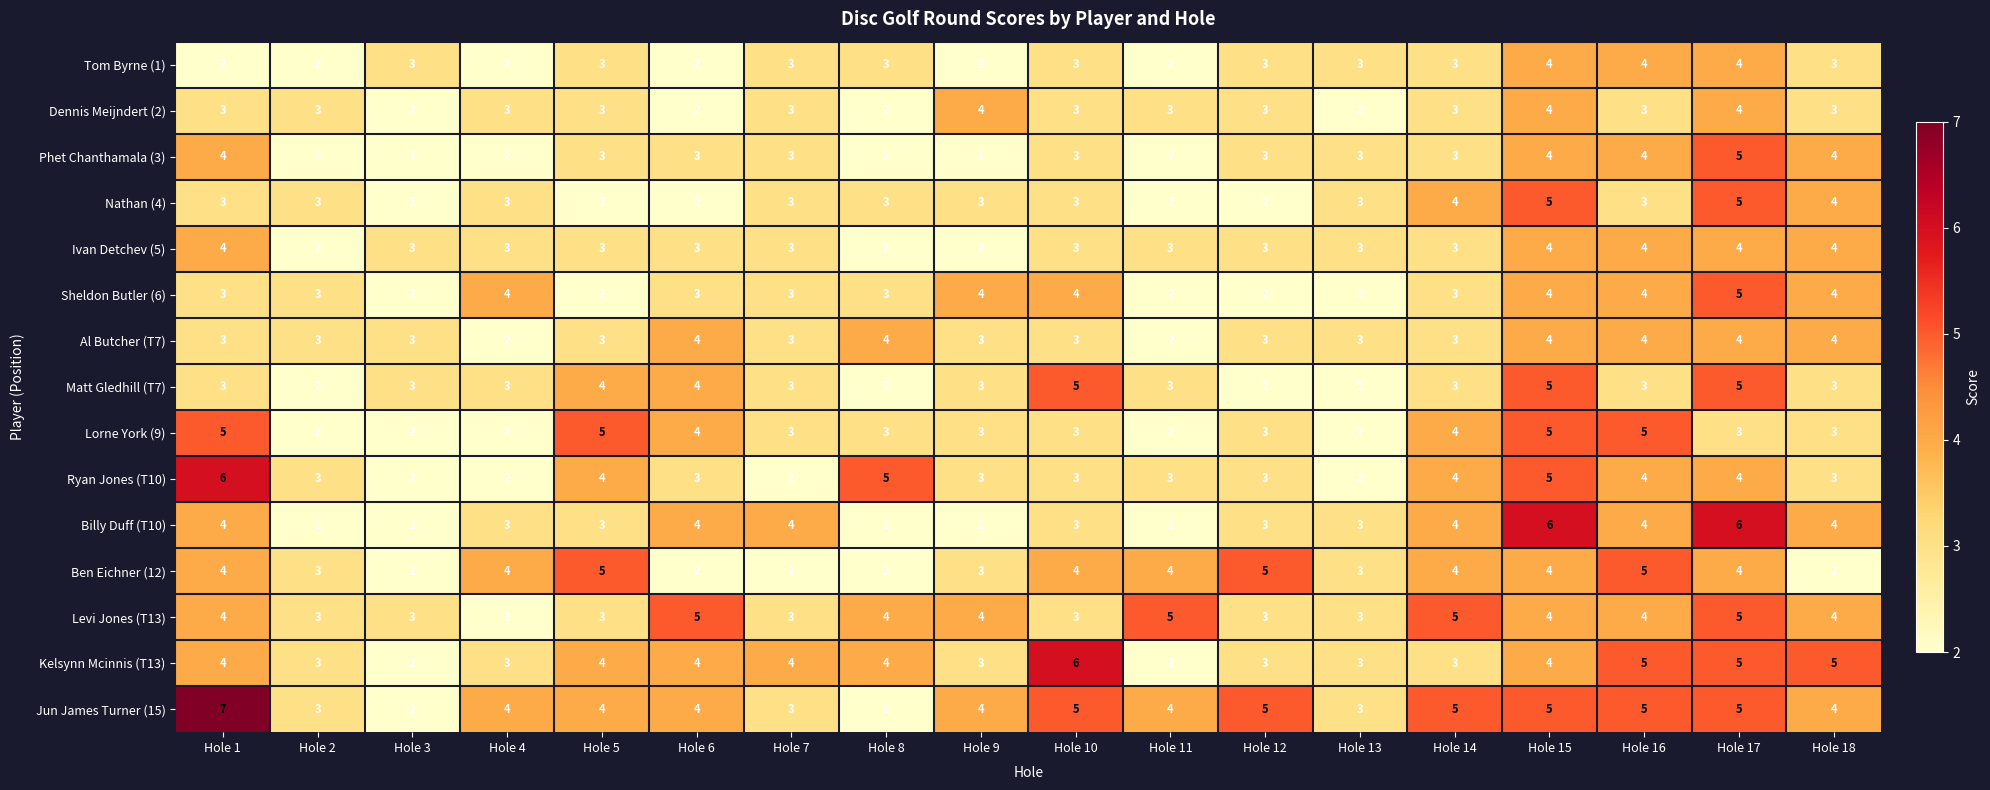

At how many categories does at least one series exceed 2?

18